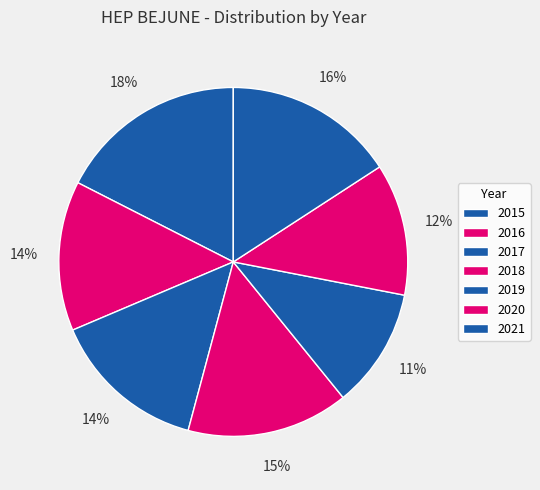

Between 2021 and 2020, which is larger?

2021